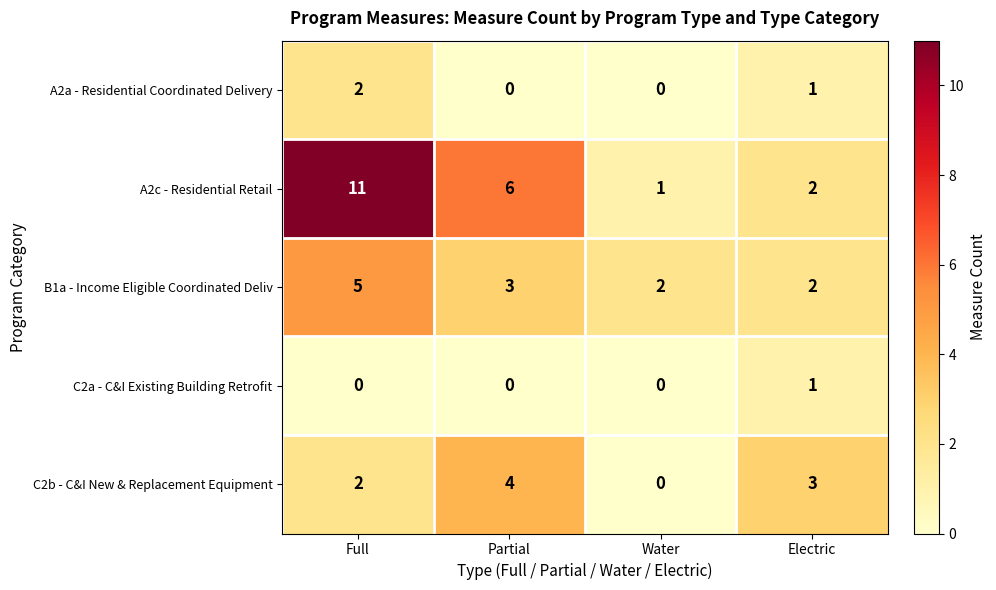

What is the sum of the B1a - Income Eligible Coordinated Deliv values at Full and Water?

7